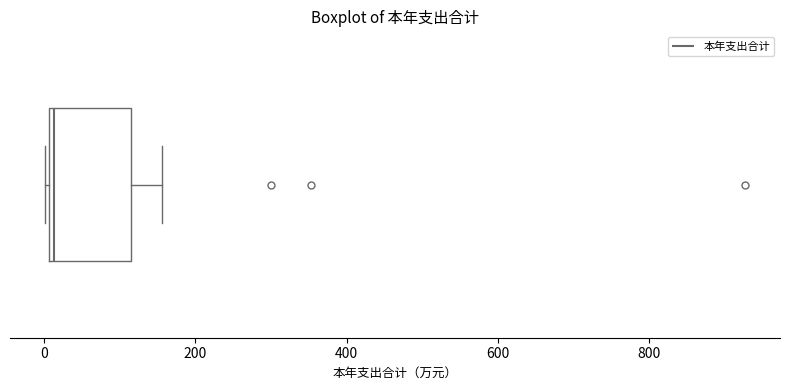

Read this box plot against the x-axis: the position of the median line, the range covered by the box, and the ends of both whiskers. The values are not printed on the chart, so give them approximately, as read against the axis.

median 20, box 0 to 120, whiskers 0 to 160